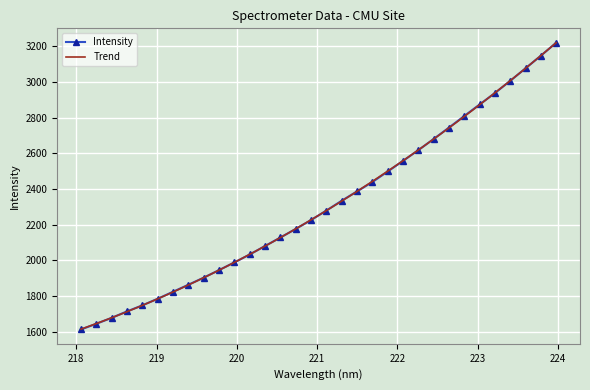

What is the label of the 12th point from the right?

221.8812